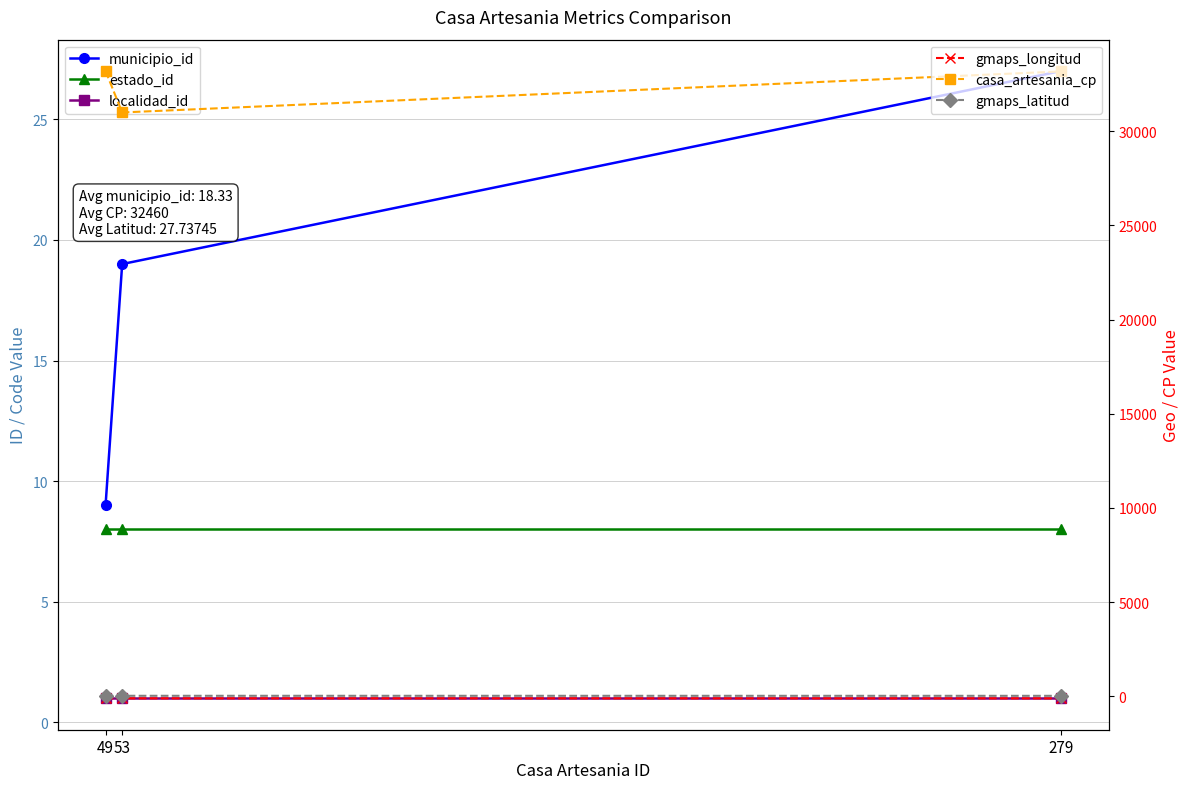

Where does the municipio_id series first go above 19?

279